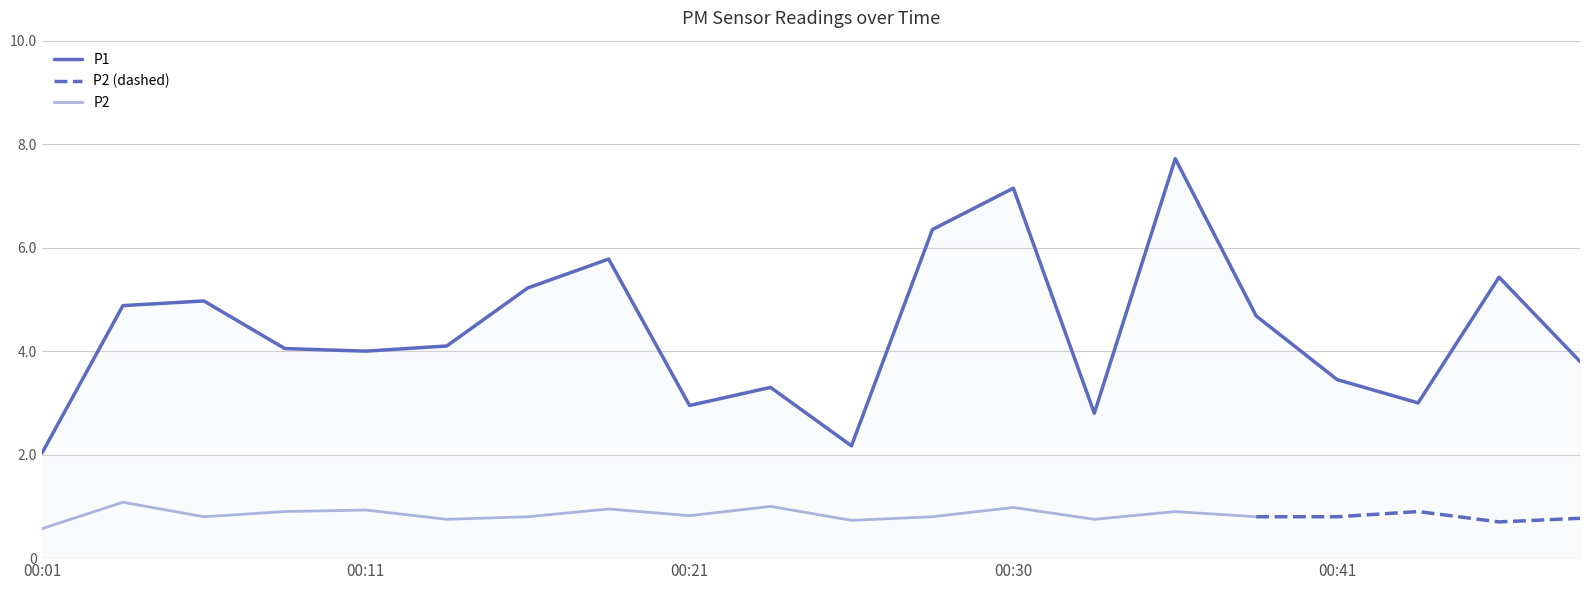

Count the number of values greater than 4.

11